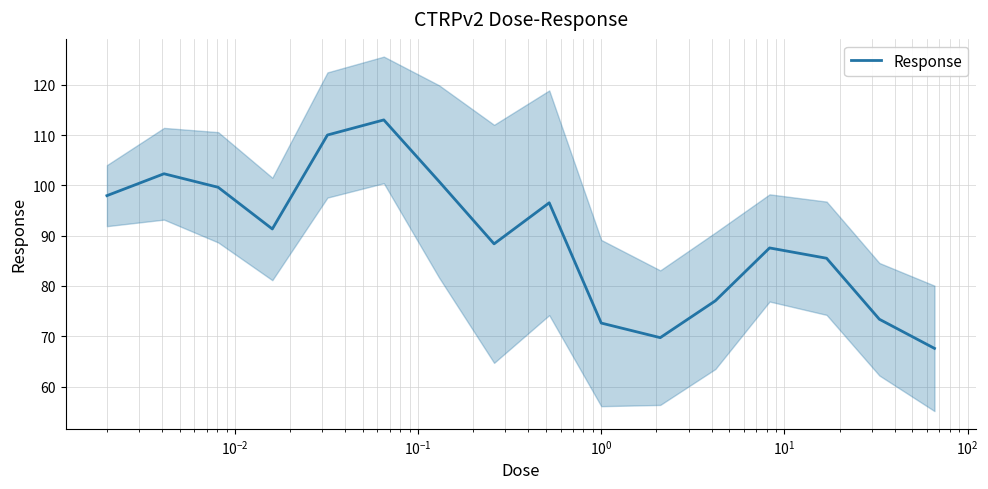

How many lines are shown in the chart?

1